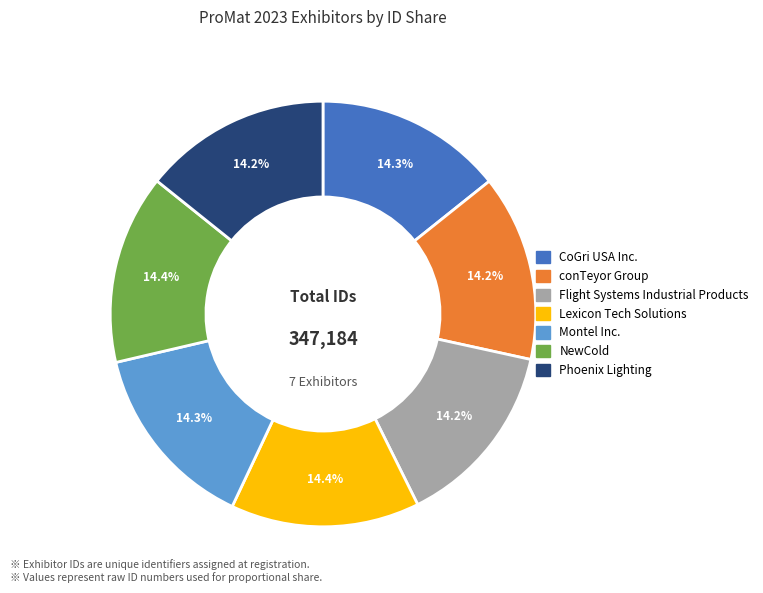

Combined, what portion of the pie is Montel Inc. and NewCold?

28.7%